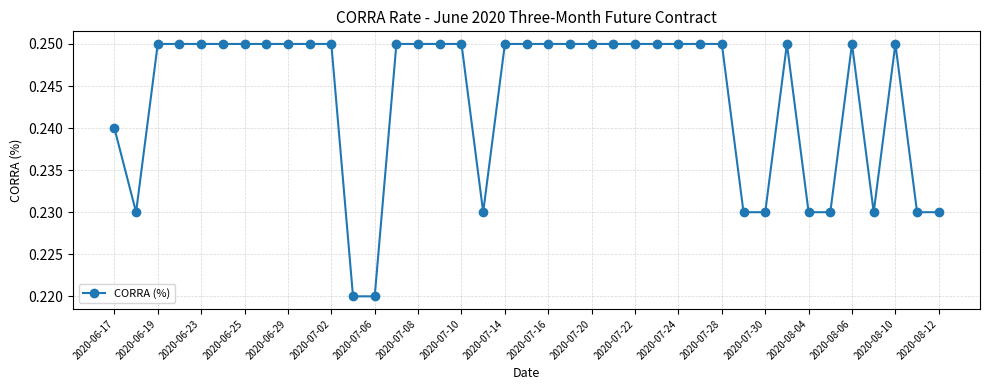

True or false: the data has more than 1 interior local peaks.

True